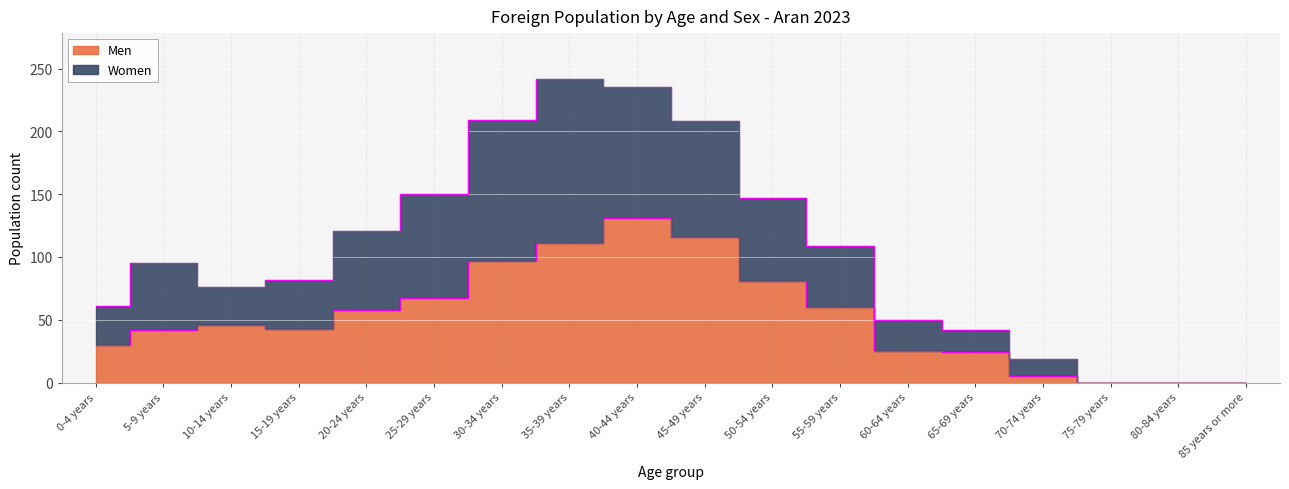

Rank the series by their maximum value, from highest to lowest.

Women, Men